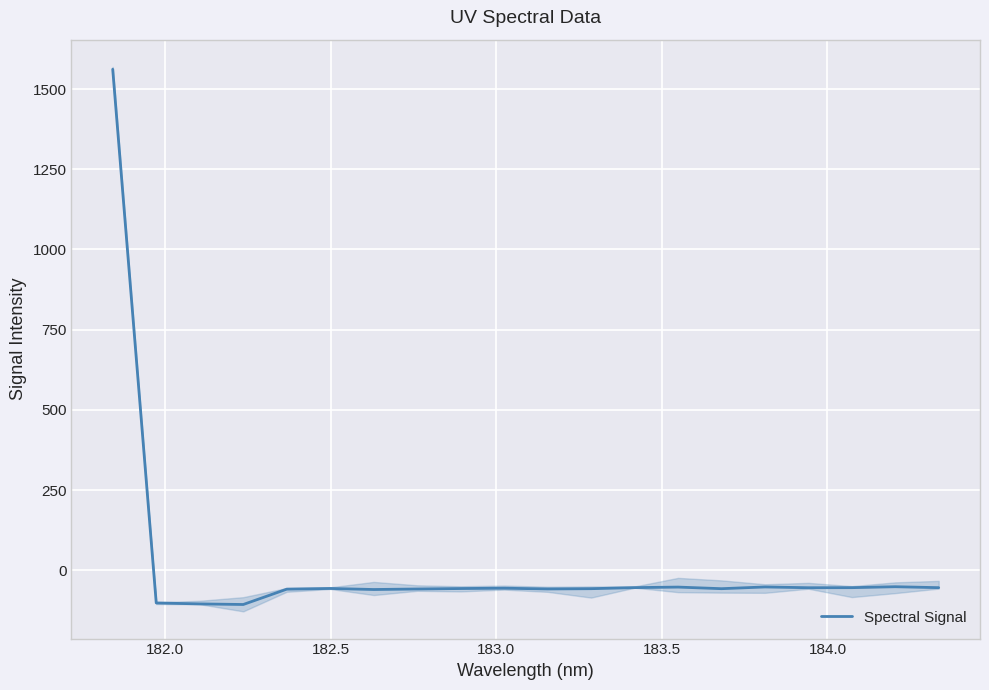

What is the sum of all values?

363.1